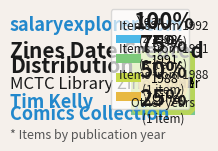

Which slice is the smallest?

Other